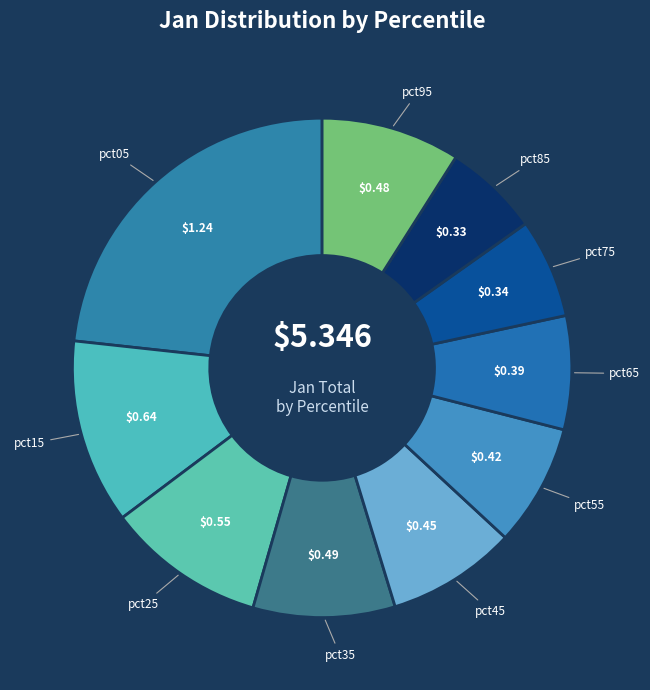

Which slice is the smallest?

pct85